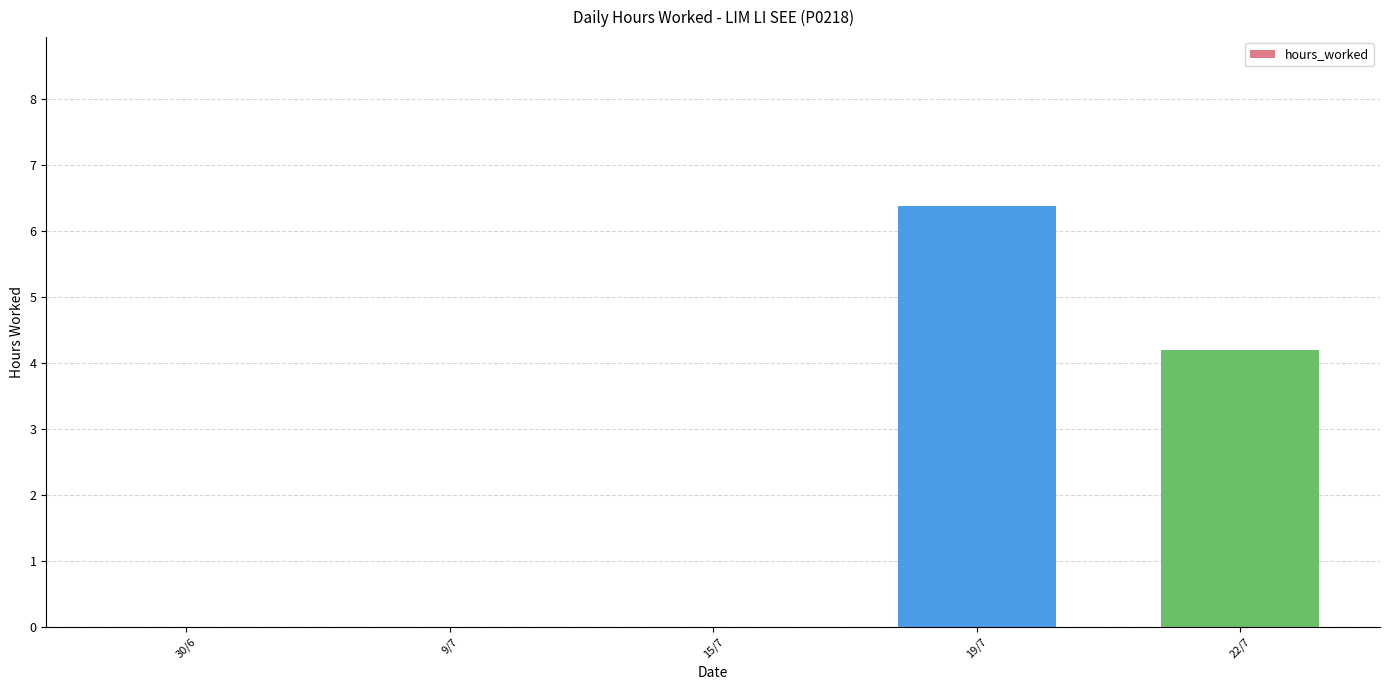

Reading left to right, what are all the values shown in this chart?

0.0	0.0	0.0	6.4	4.2